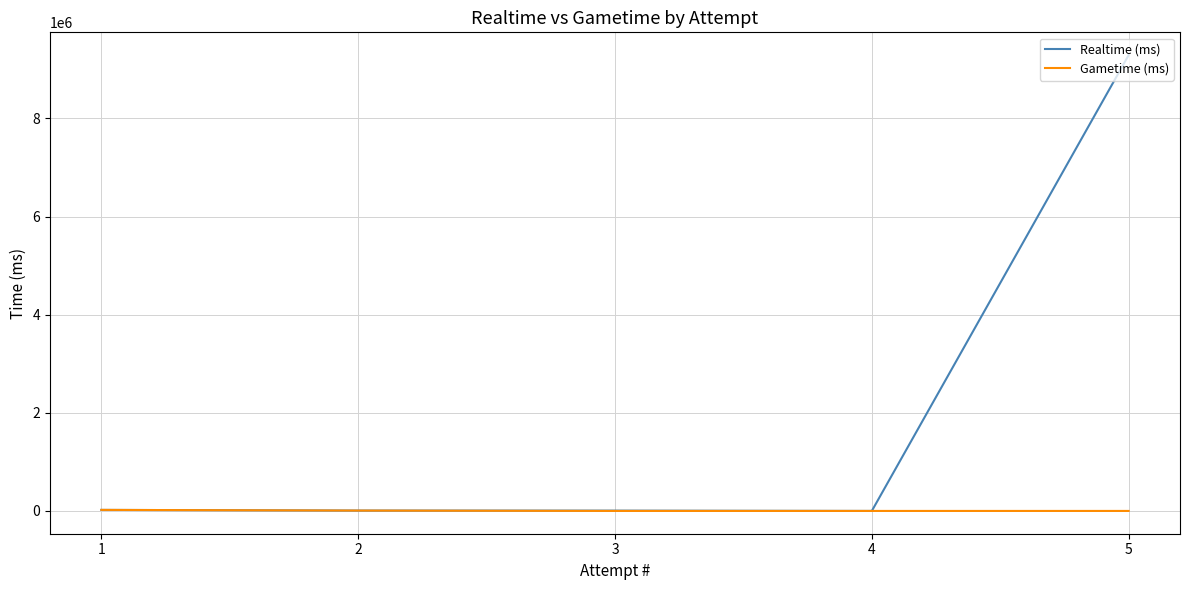

Reading left to right, list all the values displayed in this chart.

Realtime (ms): 5=9291962	4=0	3=6450	2=7429	1=21032
Gametime (ms): 5=0	4=0	3=0	2=7429	1=21032